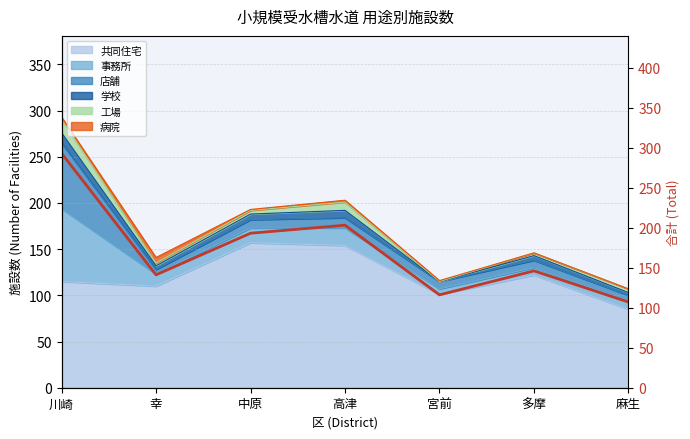

Approximately how many times larger is the value at 幸 compared to 多摩?

1.0